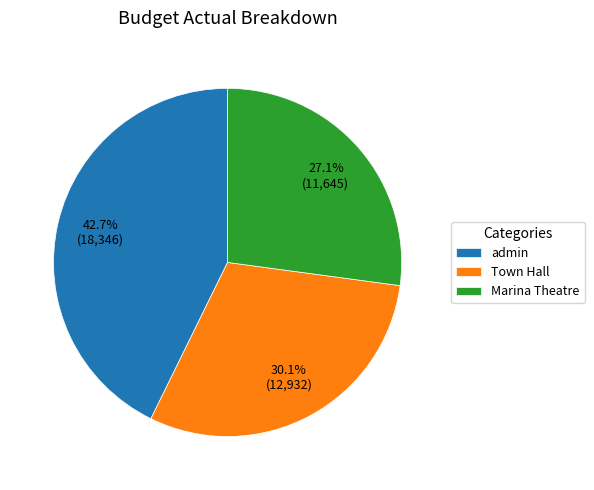

How many segments does this pie chart have?

3